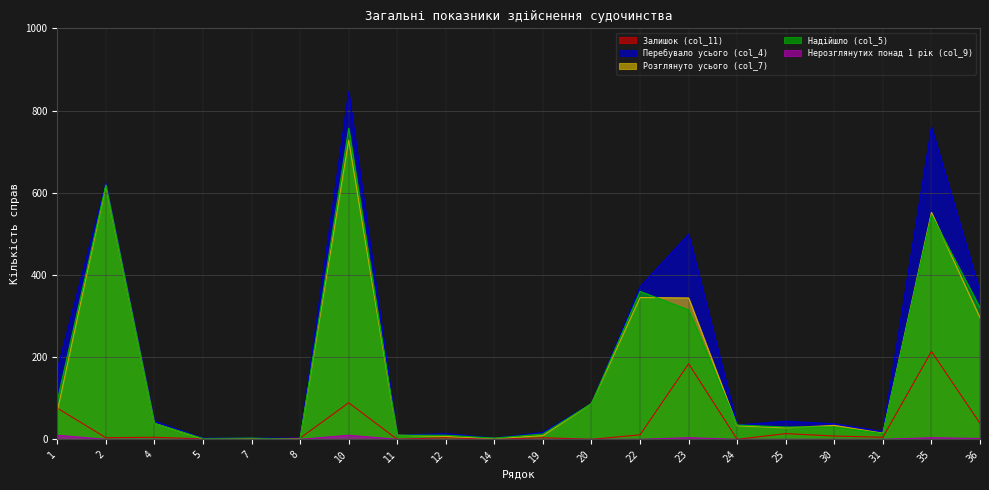

True or false: Нерозглянутих понад 1 рік (col_9) and Надійшло (col_5) cross at least once.

False